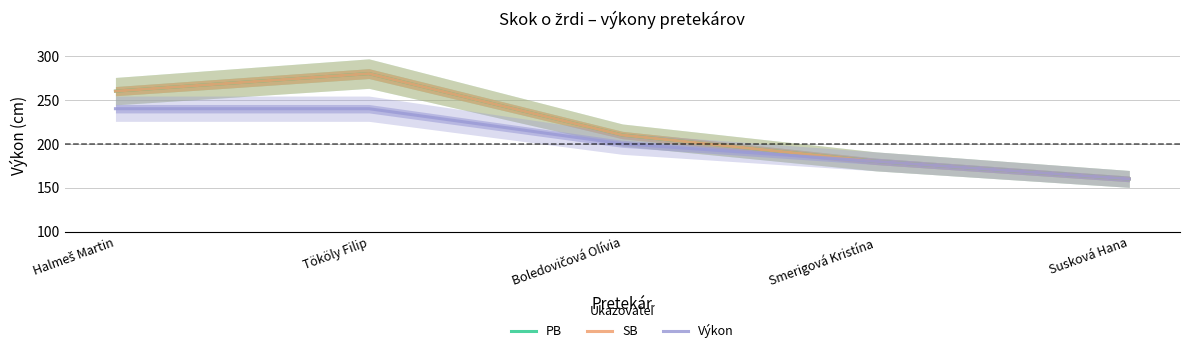

At which label does Výkon first exceed 200?

Halmeš Martin